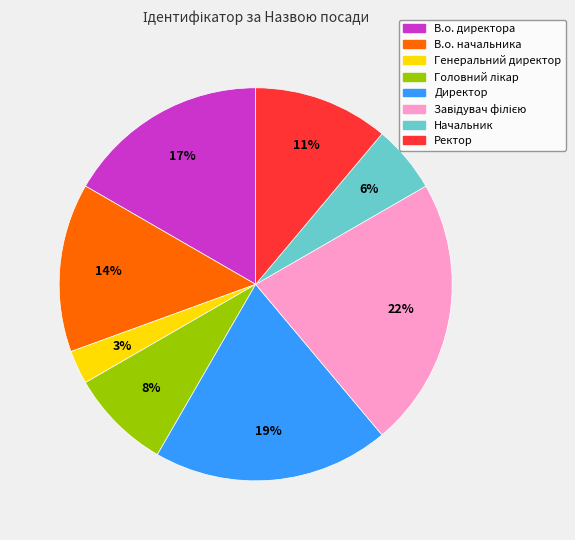

Is there any slice that represents more than half of the pie?

No